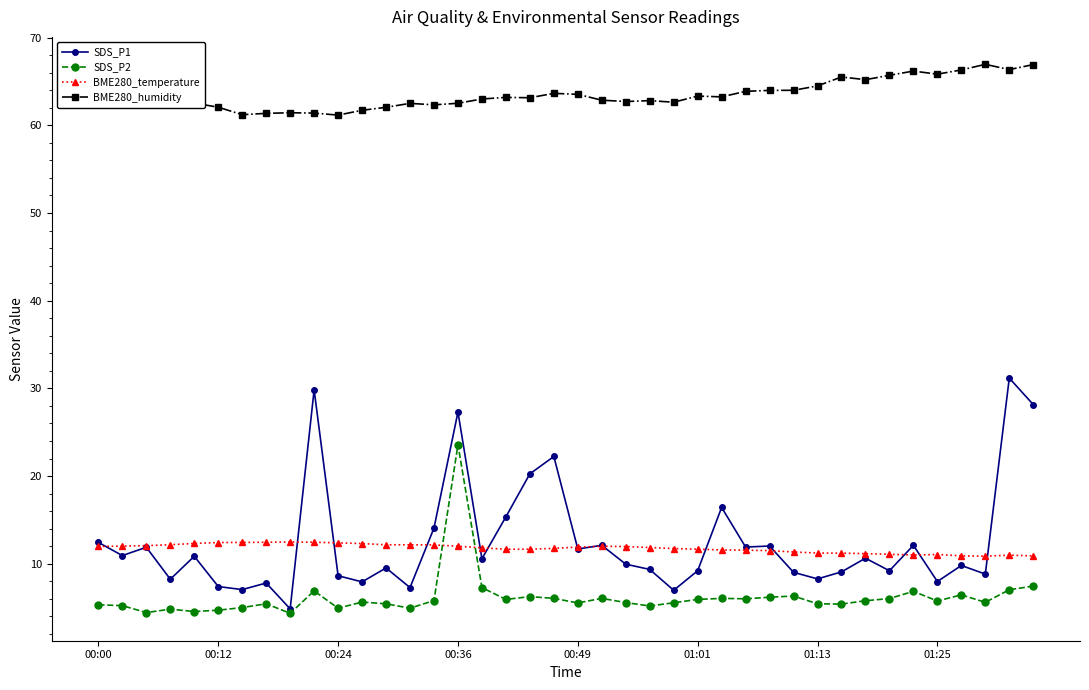

Which series has the largest range (max minus min)?

SDS_P1